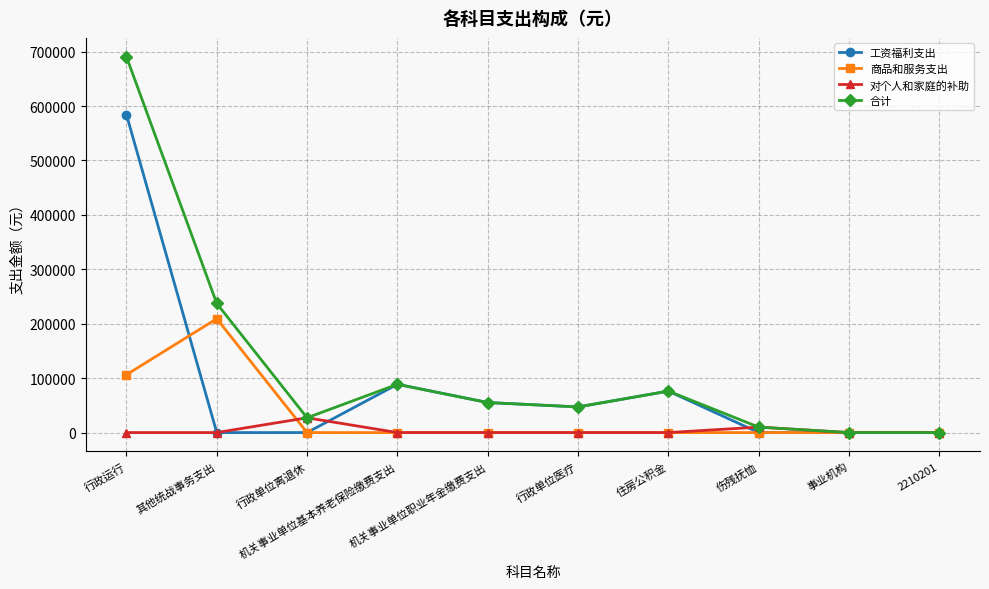

List the series in order of their overall mean, highest first.

合计, 工资福利支出, 商品和服务支出, 对个人和家庭的补助